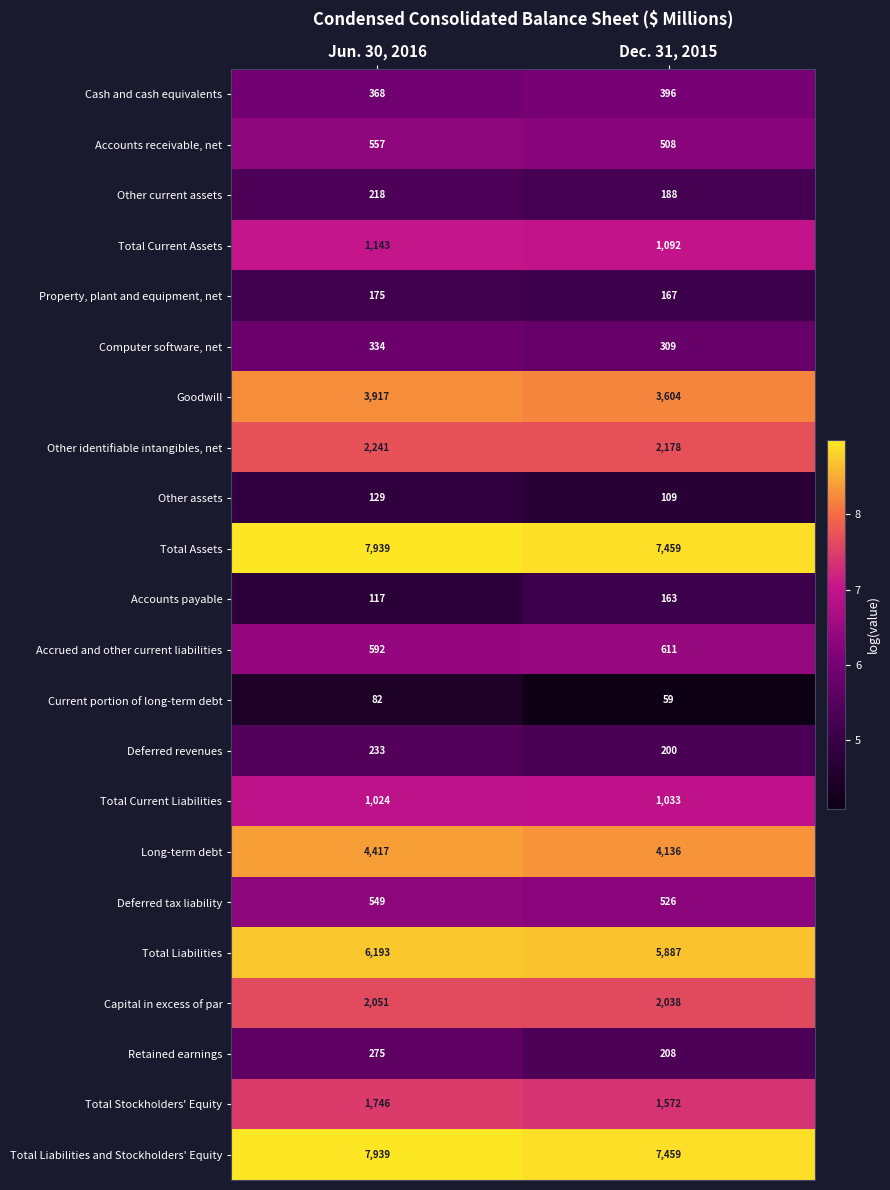

The value of Cash and cash equivalents at Jun. 30, 2016 is 138. True or false?

False